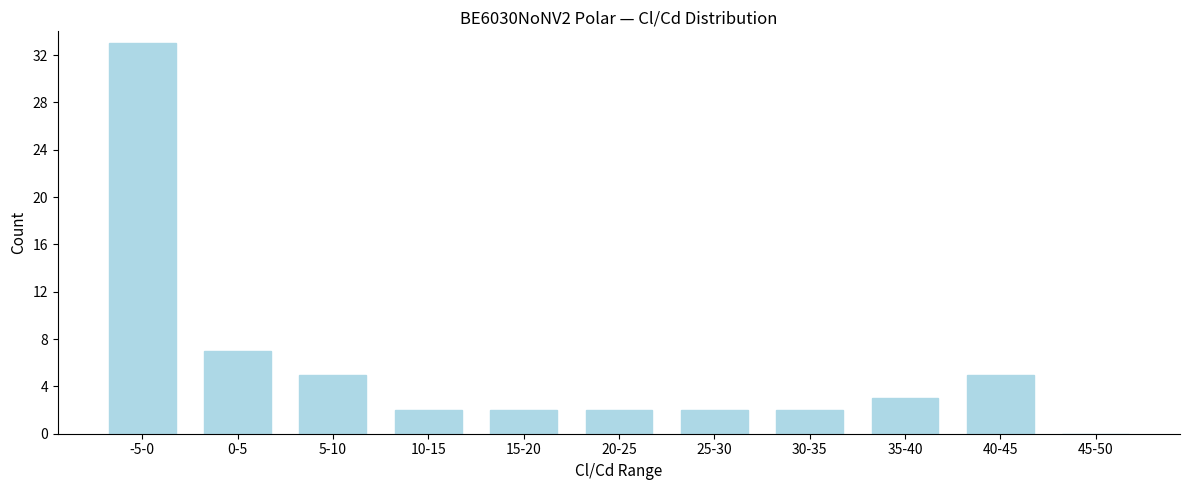

What is the maximum value shown in the chart?

33